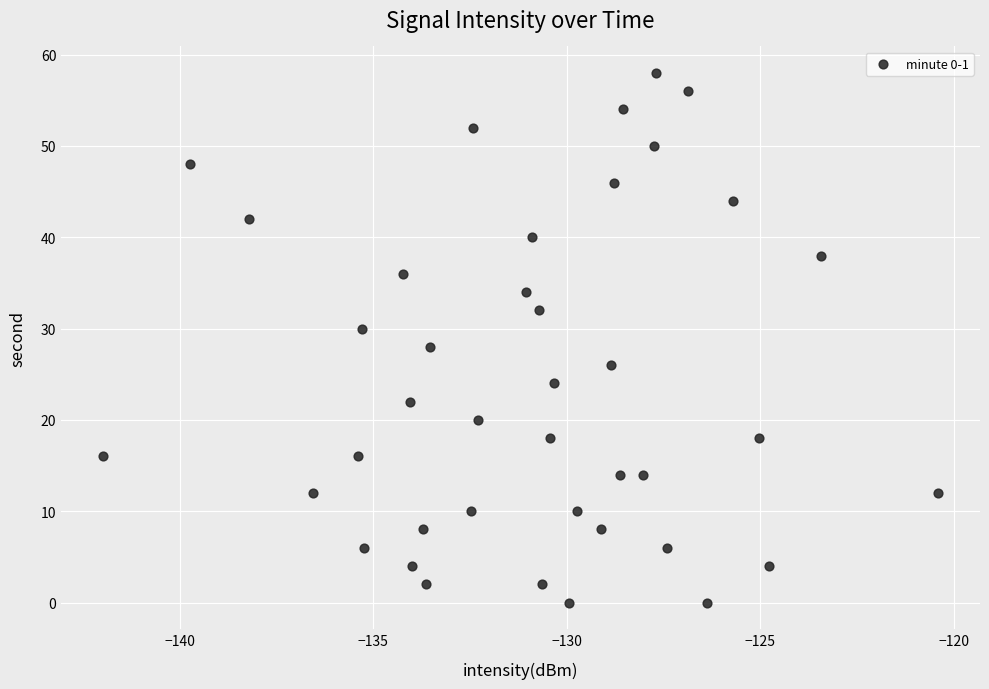

What is the range of Y values (max minus min)?

58